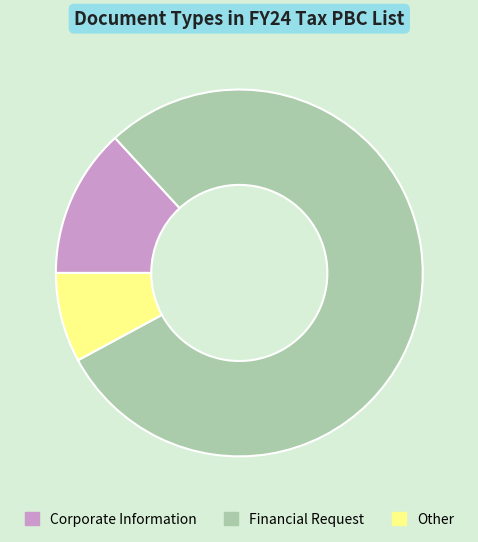

Which has a higher value, Financial Request or Other?

Financial Request